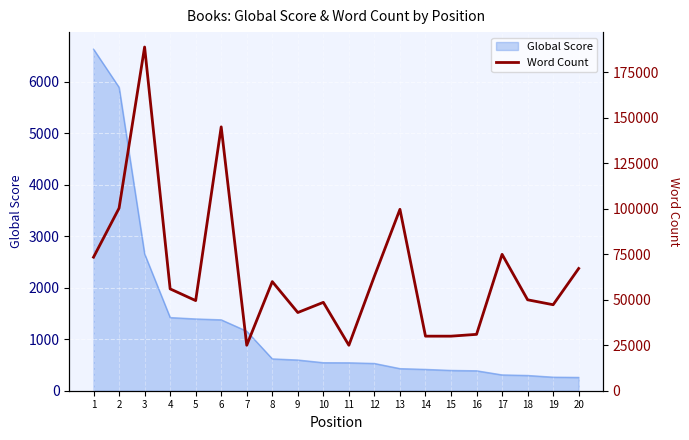

Rank the categories by value from highest to lowest.

3, 6, 2, 13, 17, 1, 20, 12, 8, 4, 18, 5, 10, 19, 9, 16, 14, 15, 7, 11